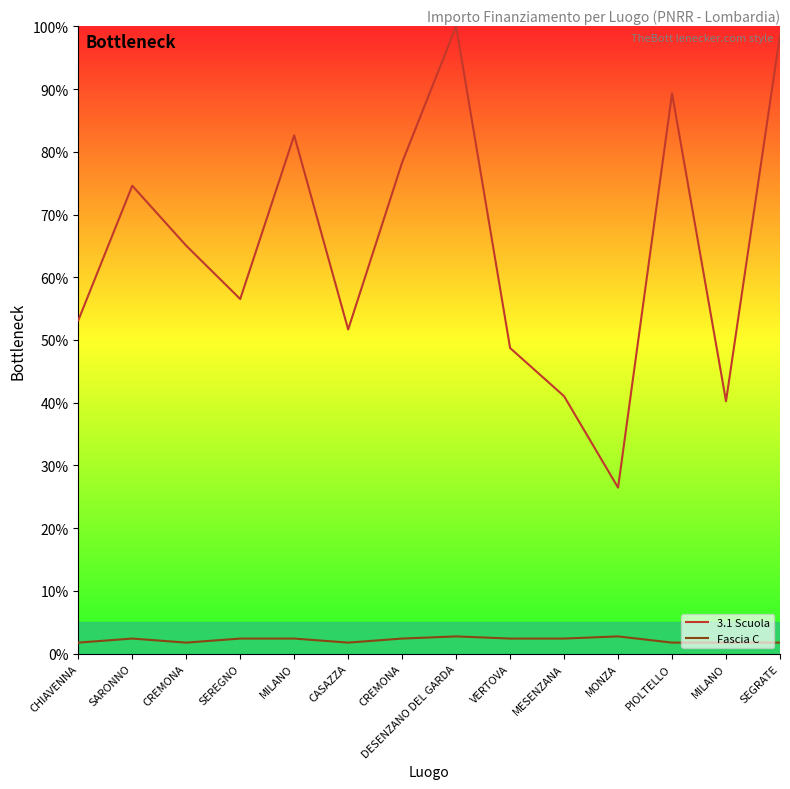

What is the label of the 8th point from the right?

CREMONA